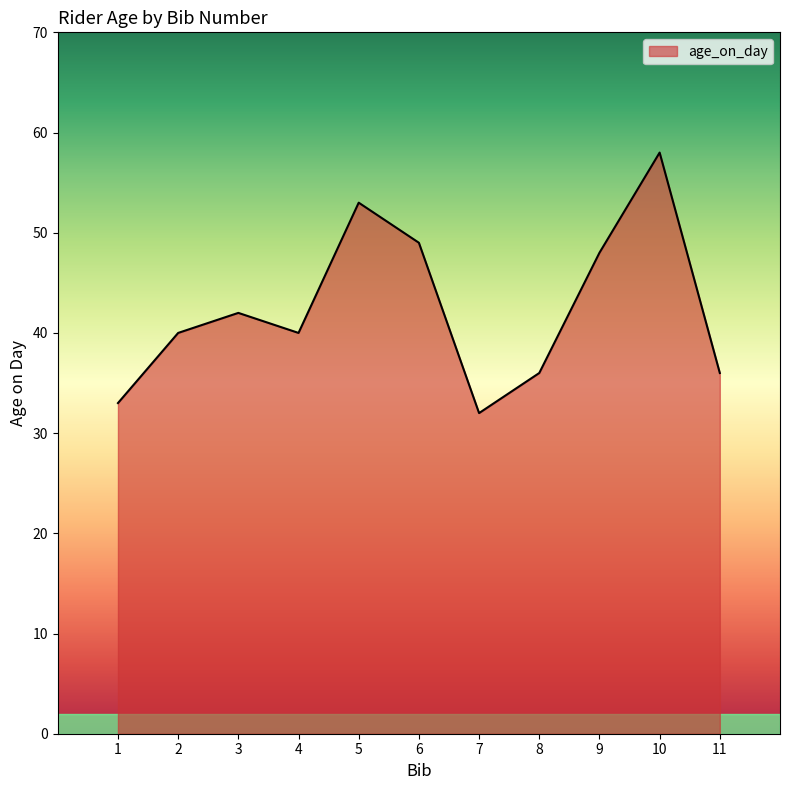

At which category does the chart reach its peak across all series?

10